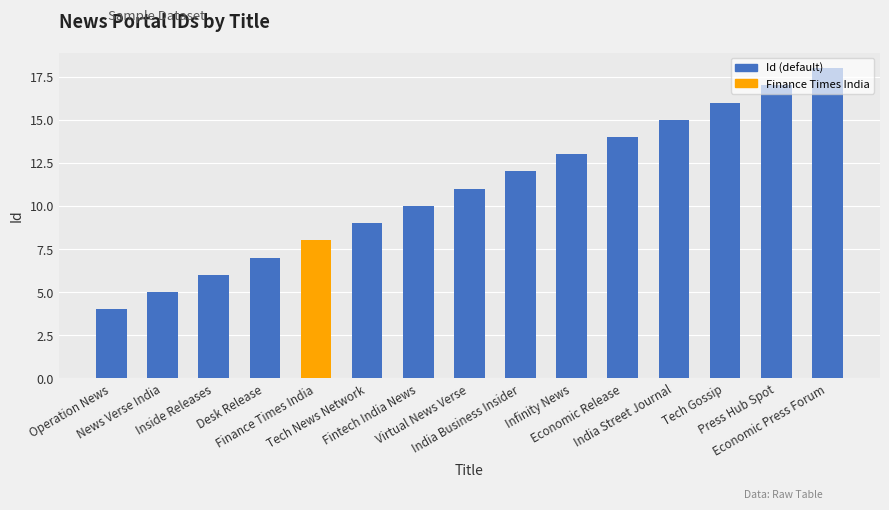

Rank the categories by value from lowest to highest.

Operation News, News Verse India, Inside Releases, Desk Release, Finance Times India, Tech News Network, Fintech India News, Virtual News Verse, India Business Insider, Infinity News, Economic Release, India Street Journal, Tech Gossip, Press Hub Spot, Economic Press Forum